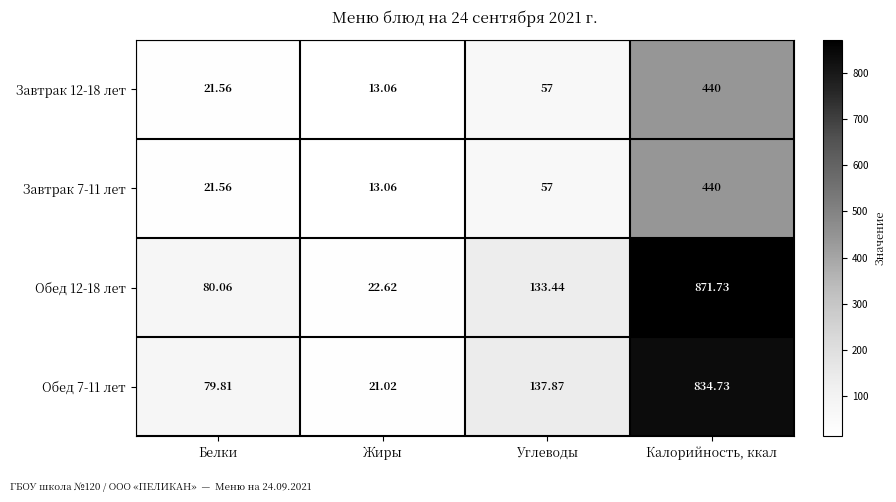

What is the spread (max minus min) of values at Белки?

58.5